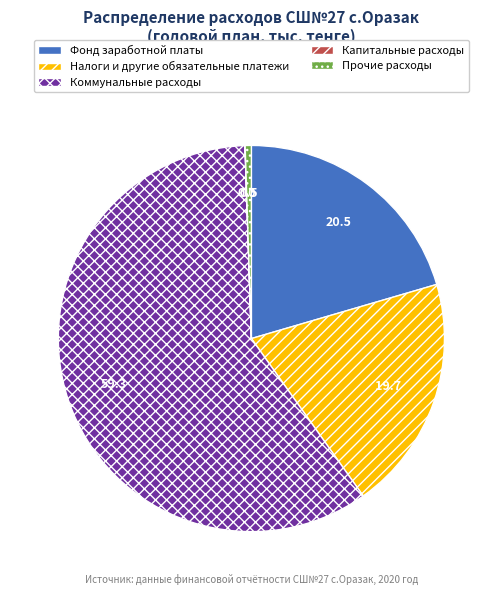

Between Прочие расходы and Коммунальные расходы, which is larger?

Коммунальные расходы